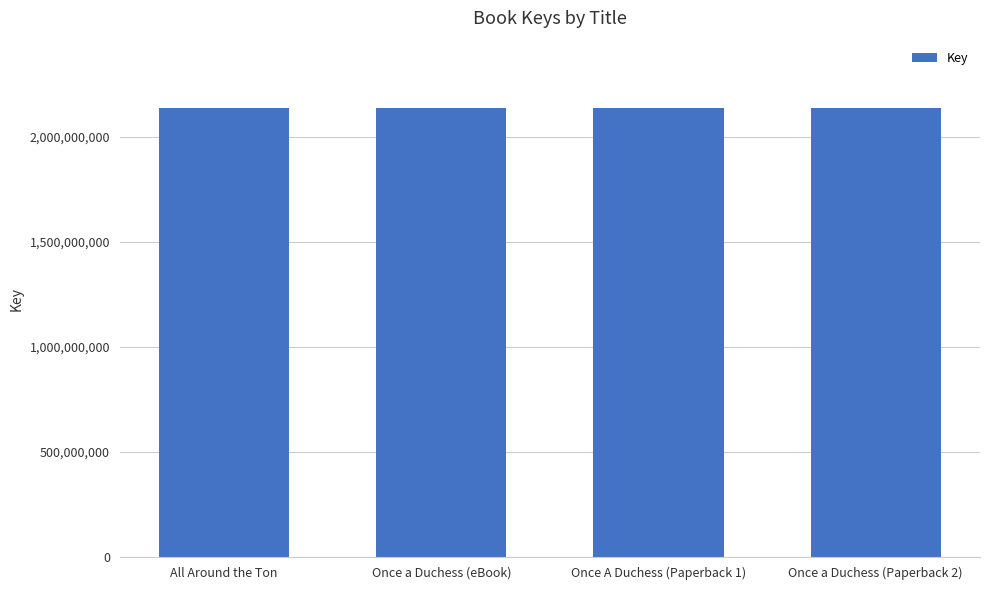

What position from the right is Once A Duchess (Paperback 1)?

2